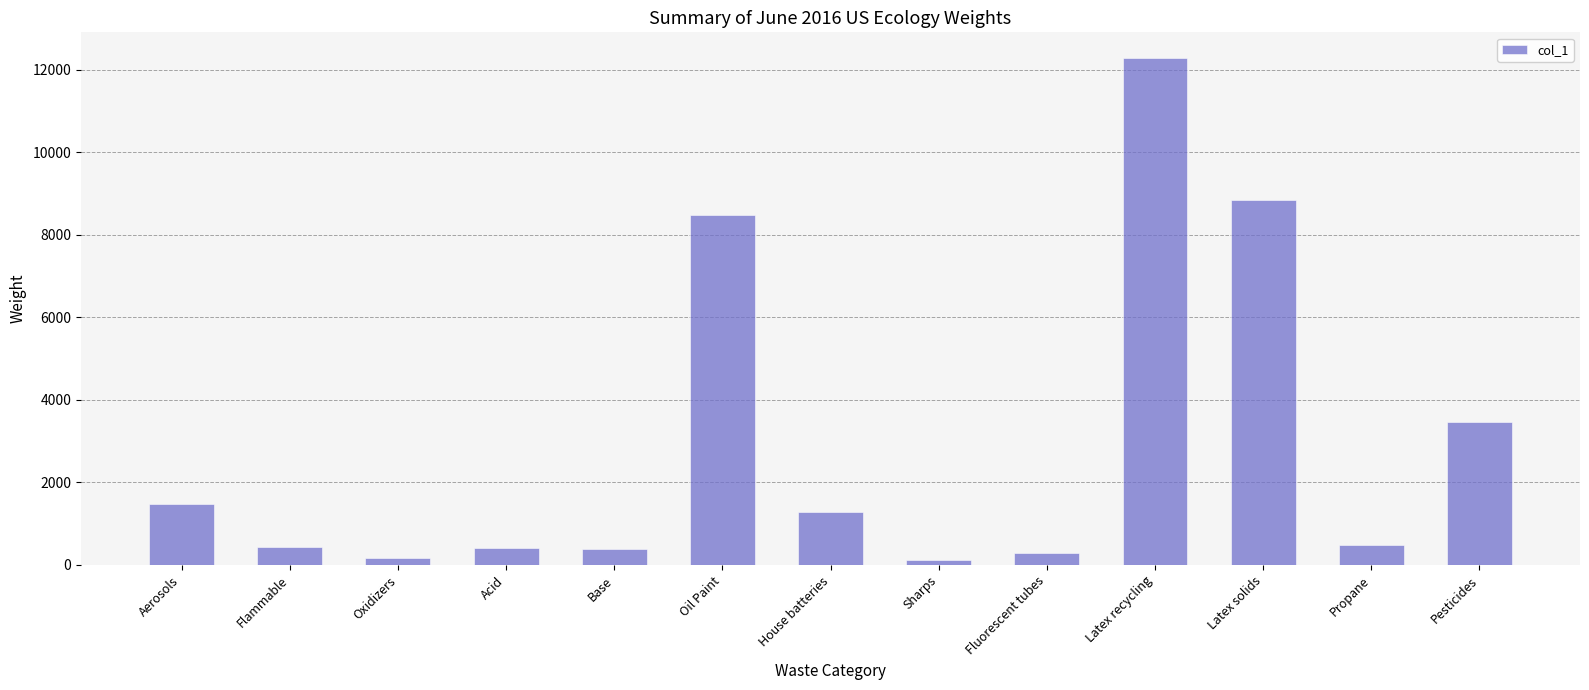

At which label is the value closest to 6211?

Oil Paint